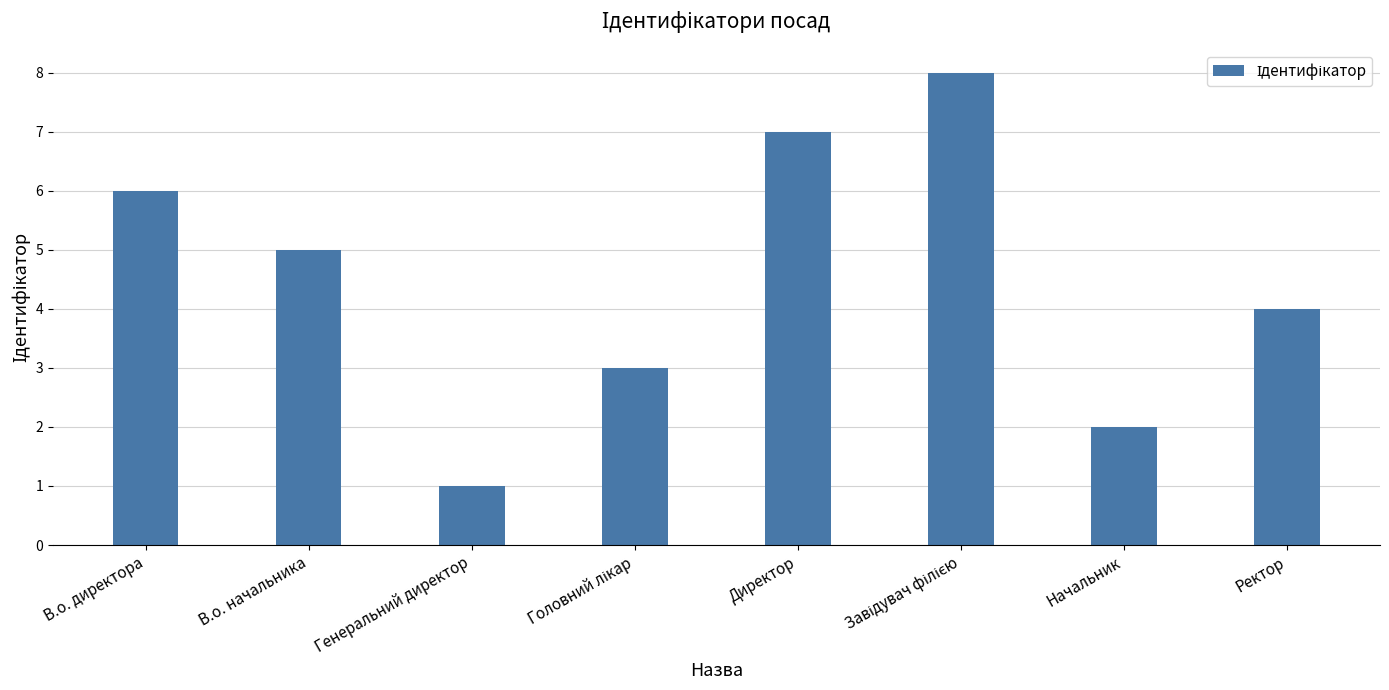

What is the maximum value shown in the chart?

8